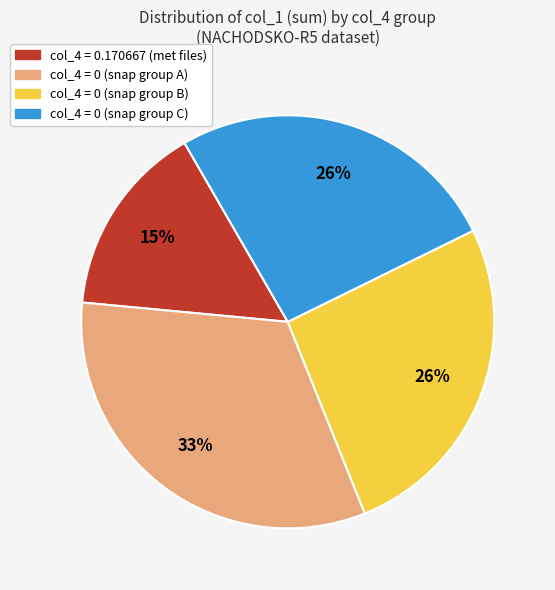

Is there any slice that represents more than half of the pie?

No